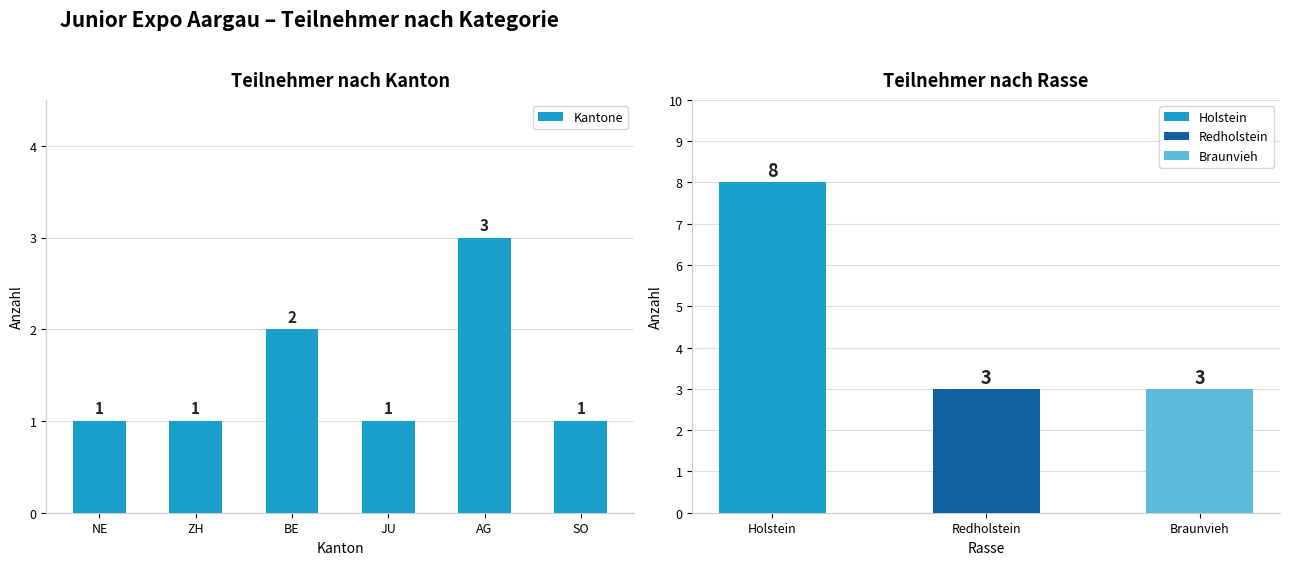

Does the chart contain any negative values?

No